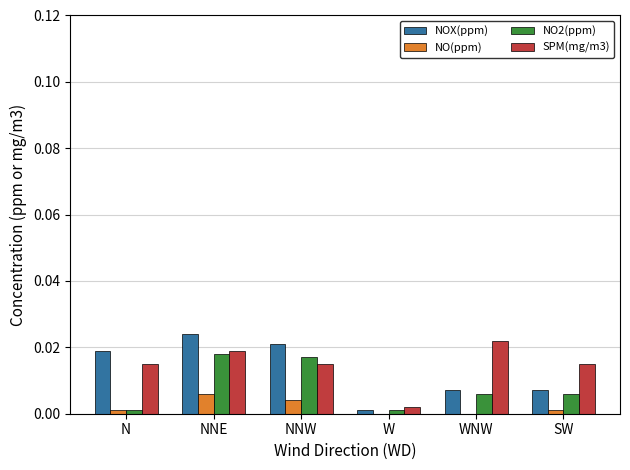

The NOX(ppm) series shows 0.0 at SW. True or false?

True